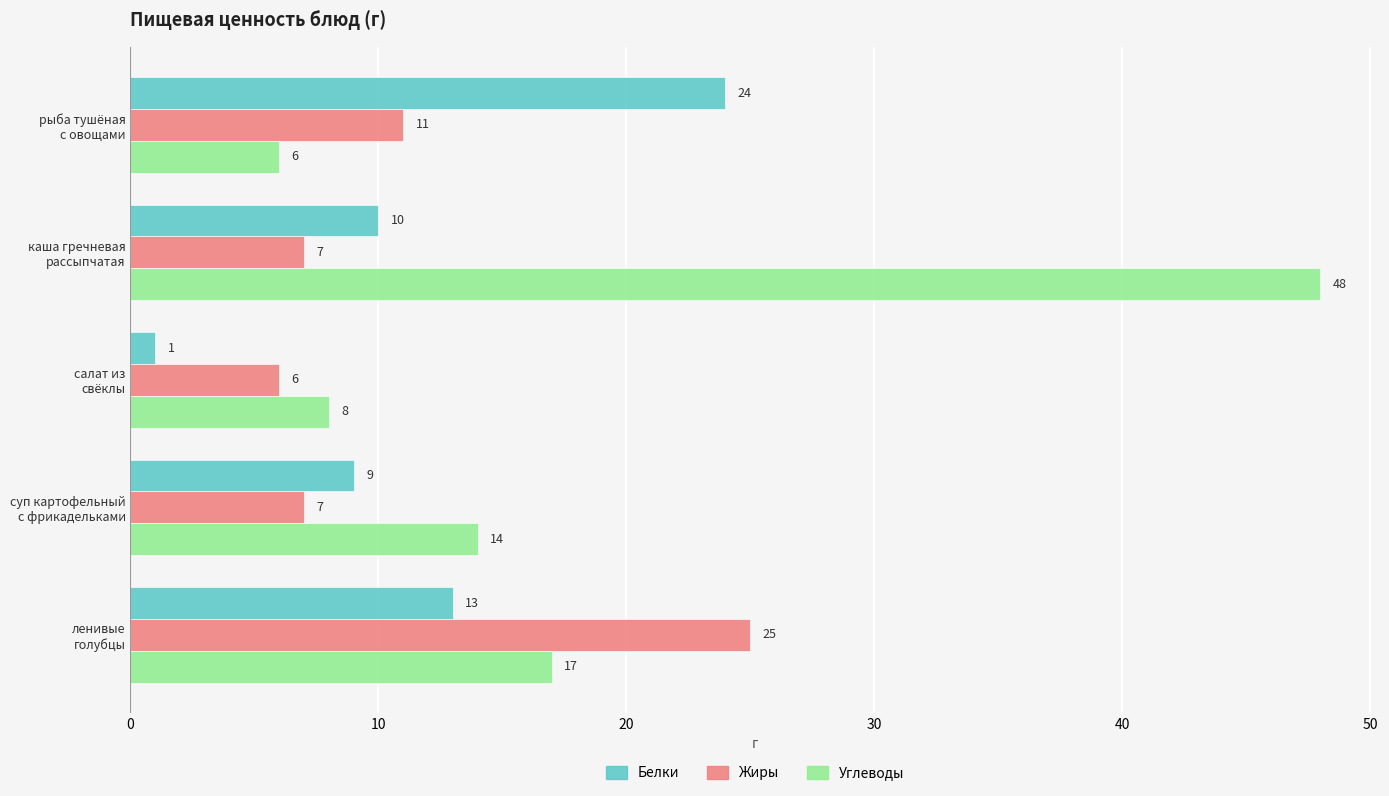

What is the difference between the second highest and minimum values in the Углеводы series?

11